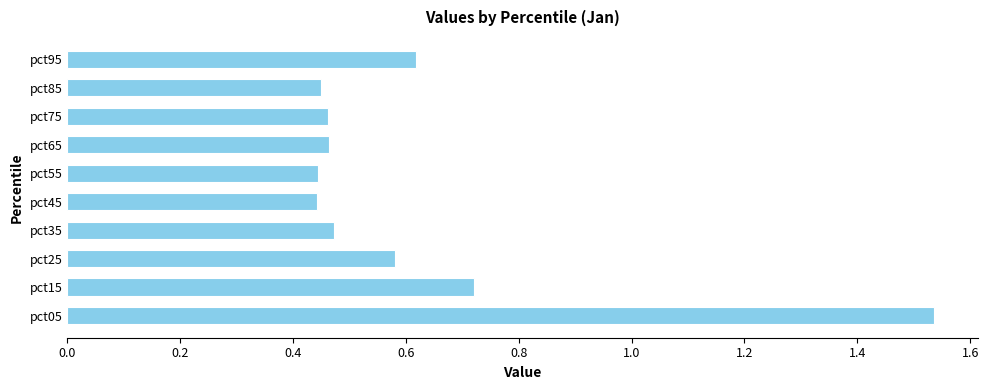

Which has a higher value, pct75 or pct25?

pct25